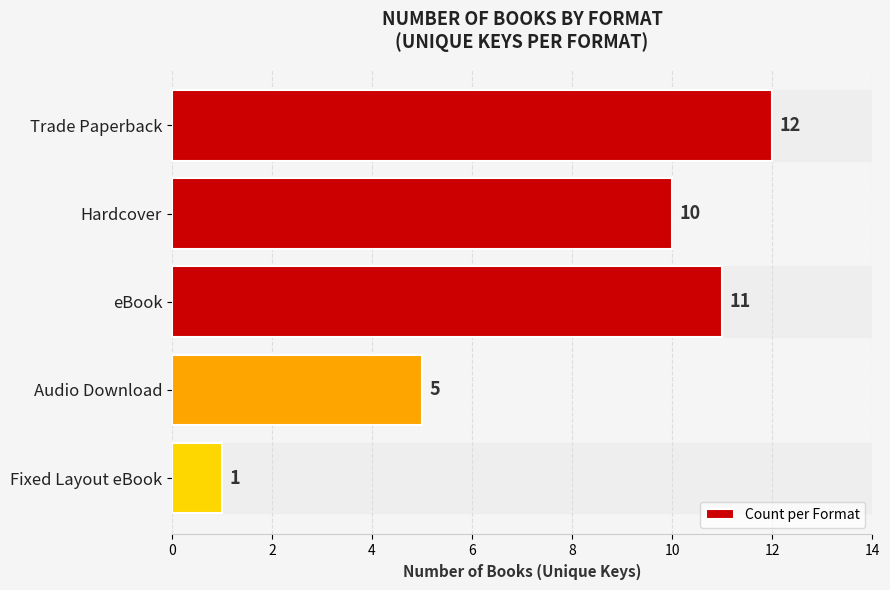

Approximately how many times larger is the value at Audio Download compared to eBook?

0.5